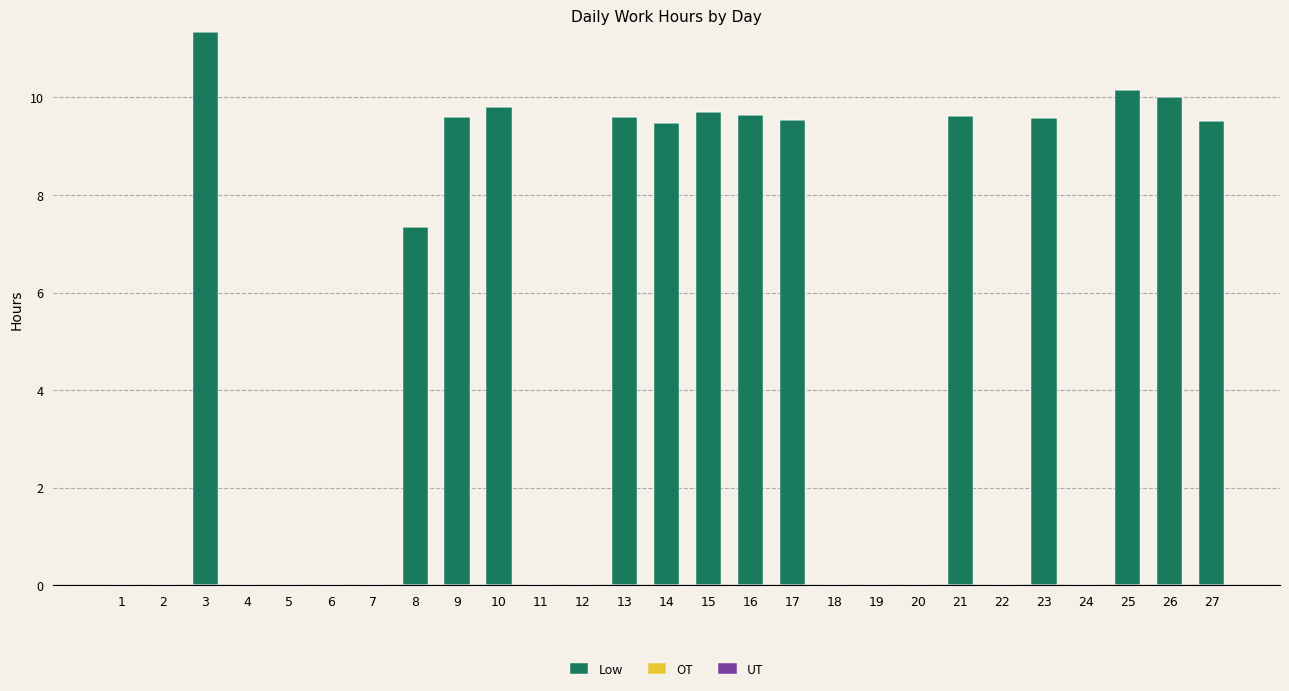

Which has a higher value, 16 or 17?

16